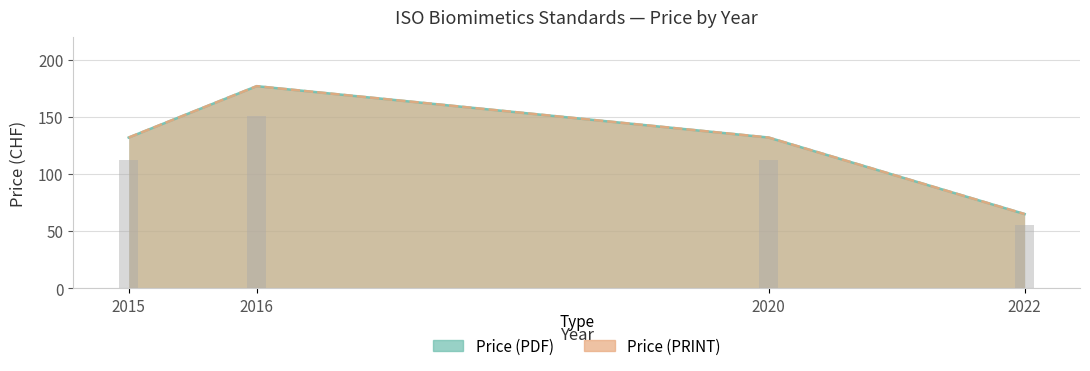

Is it true that Price (PRINT) equals 177 at 2016?

True